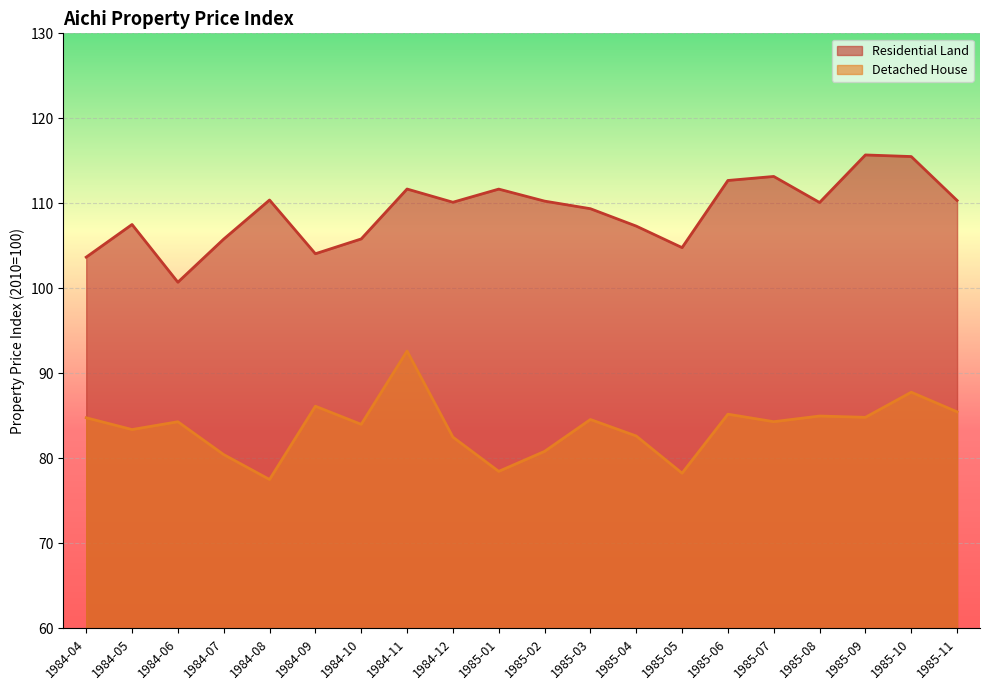

What is the difference between the second highest and minimum values in the Detached House series?

10.3